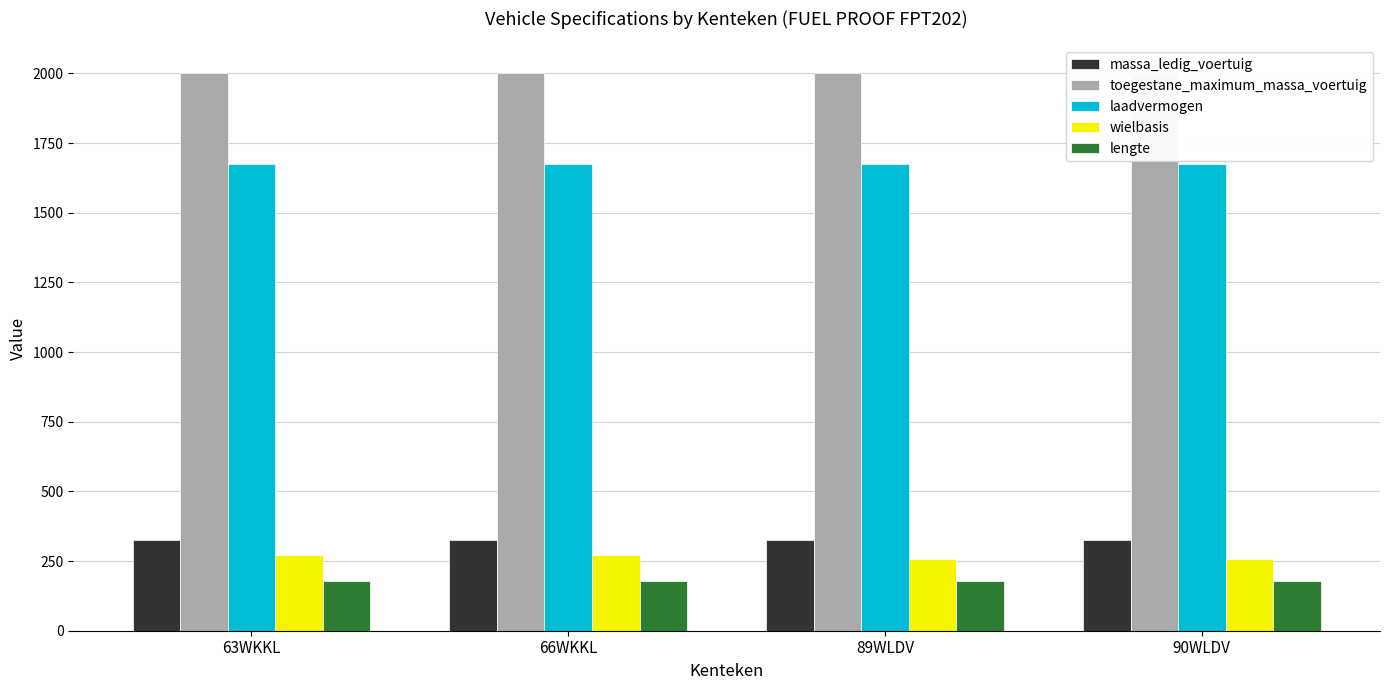

What is the spread (max minus min) of values at 90WLDV?

1822